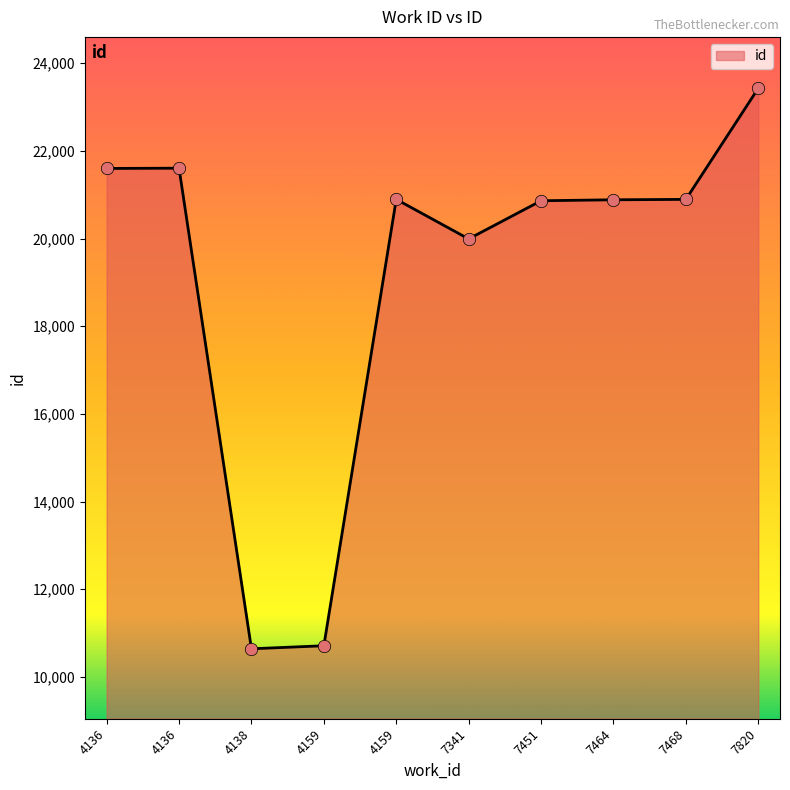

Approximately how many times larger is the value at 4138 compared to 4159?

0.5